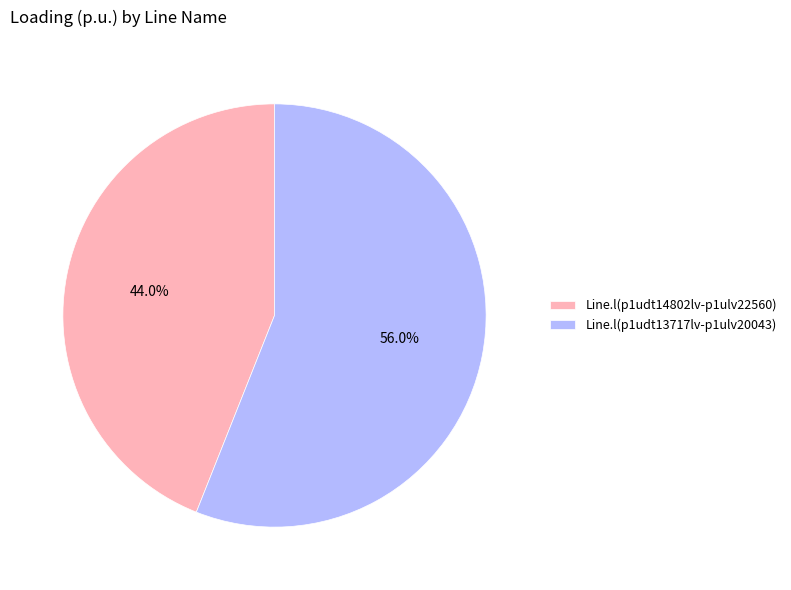

Rank the categories by value from lowest to highest.

Line.l(p1udt14802lv-p1ulv22560), Line.l(p1udt13717lv-p1ulv20043)